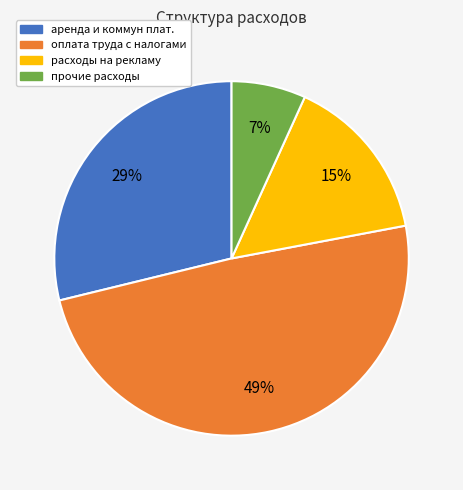

Is the sum of расходы на рекламу and оплата труда c налогами greater than half?

Yes